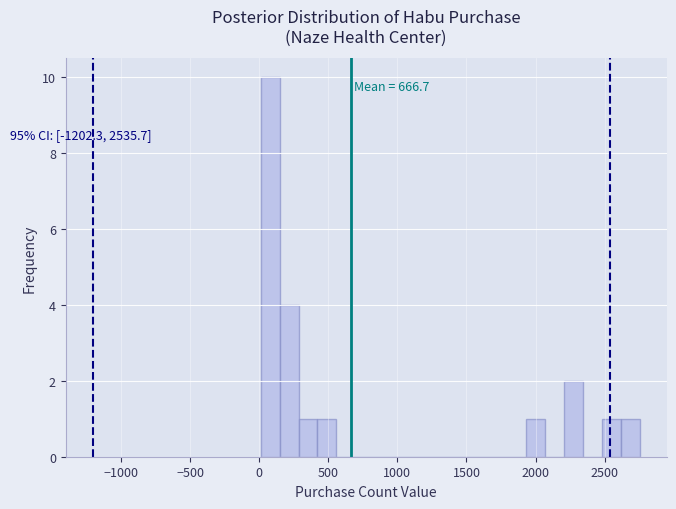

Read against the x-axis, roughly where is the centre of the tallest bar?

100